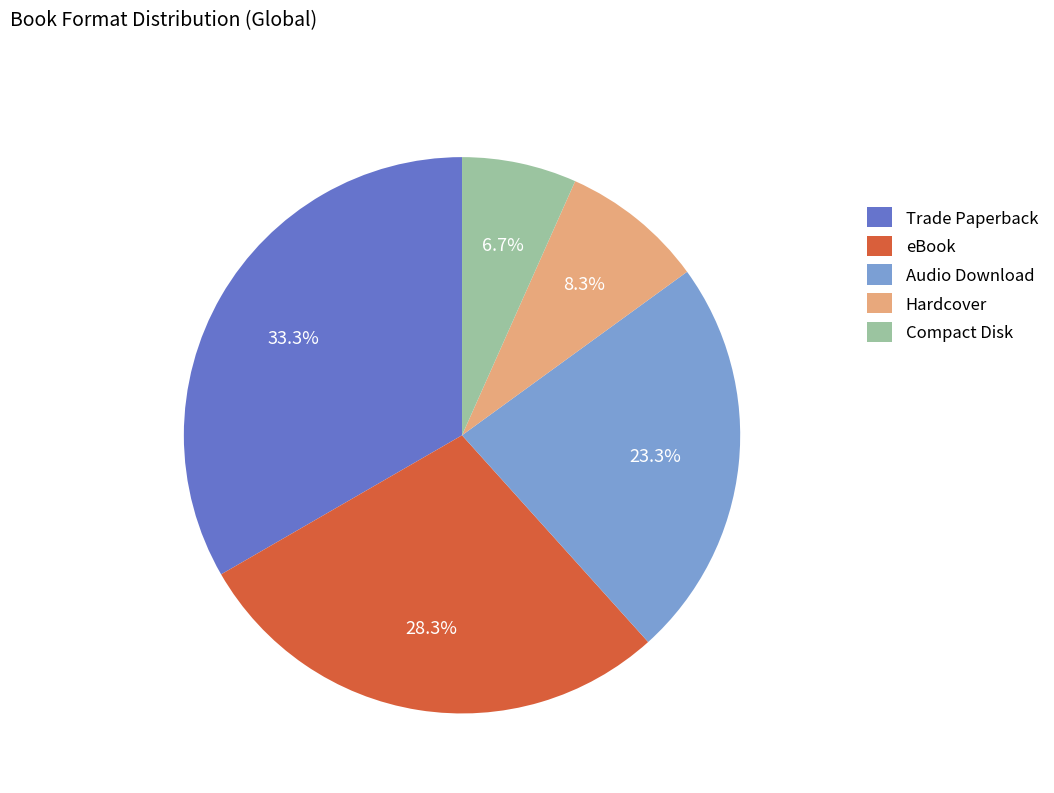

What percentage do eBook and Compact Disk together represent?

35.0%